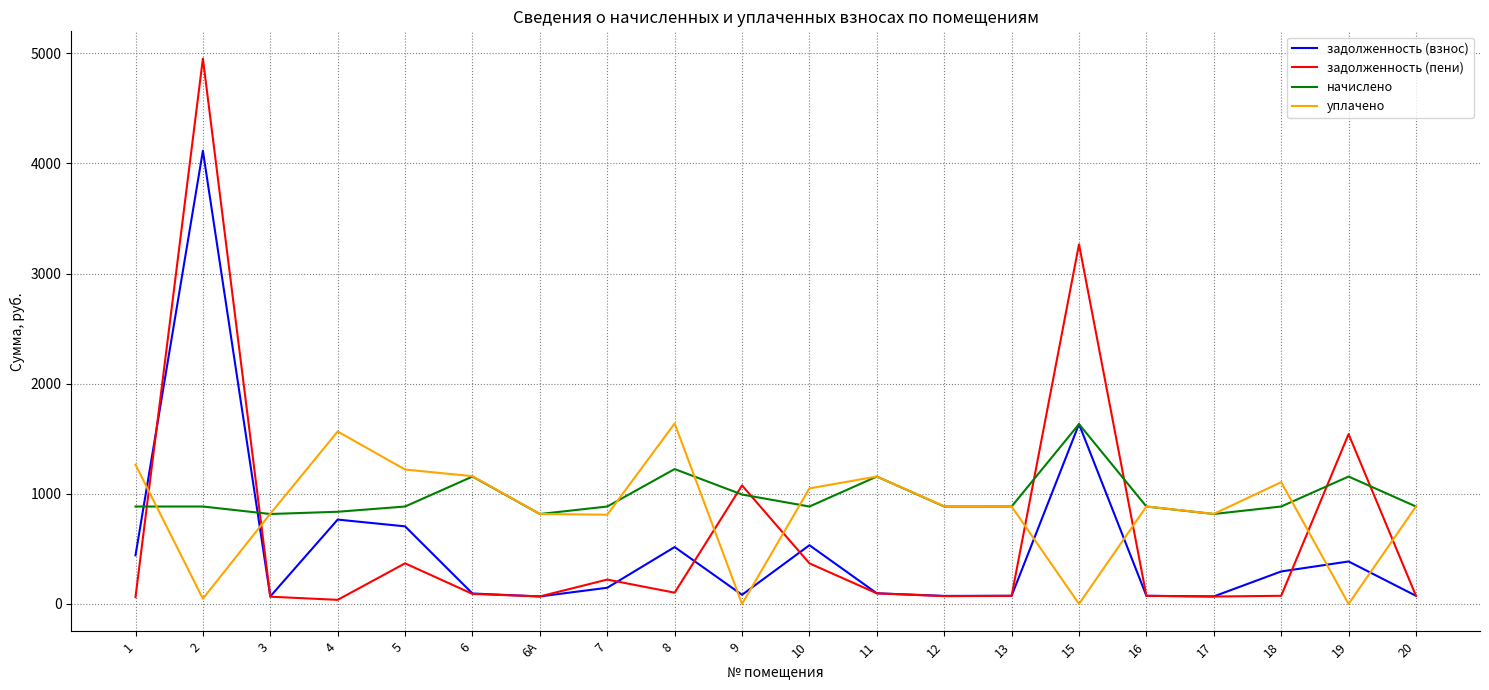

What is the sum of all начислено values?

19452.6